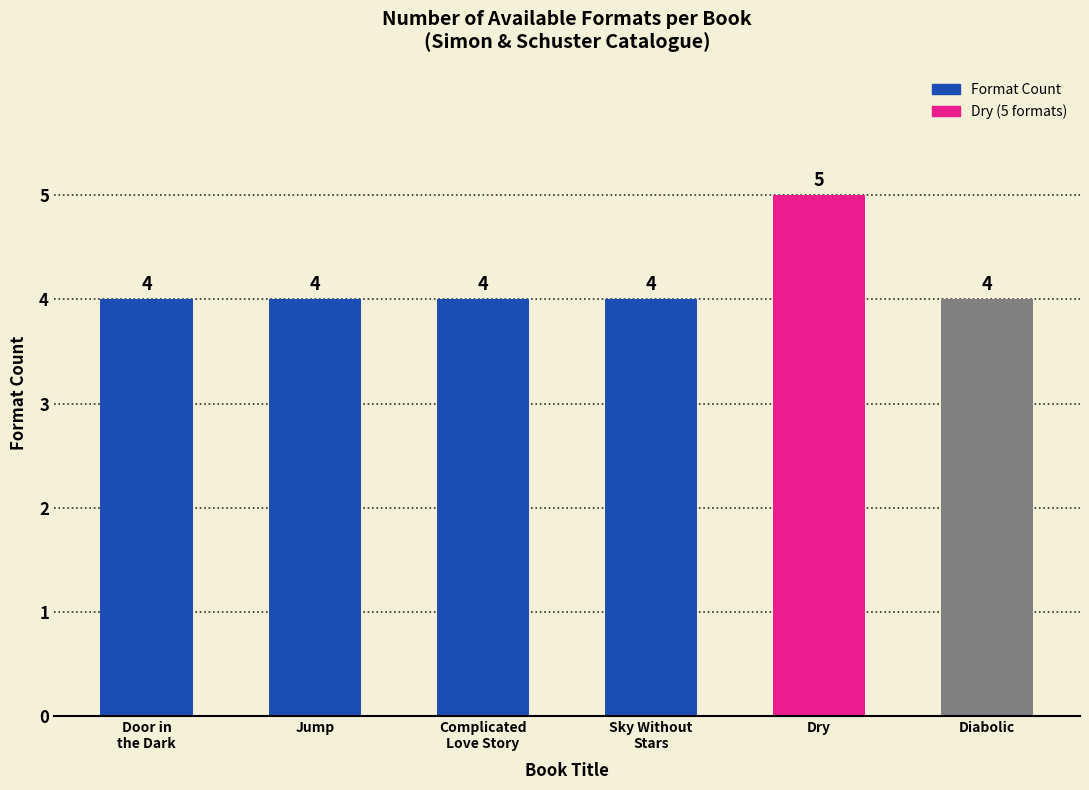

What is the sum of the values at Diabolic and Dry?

9